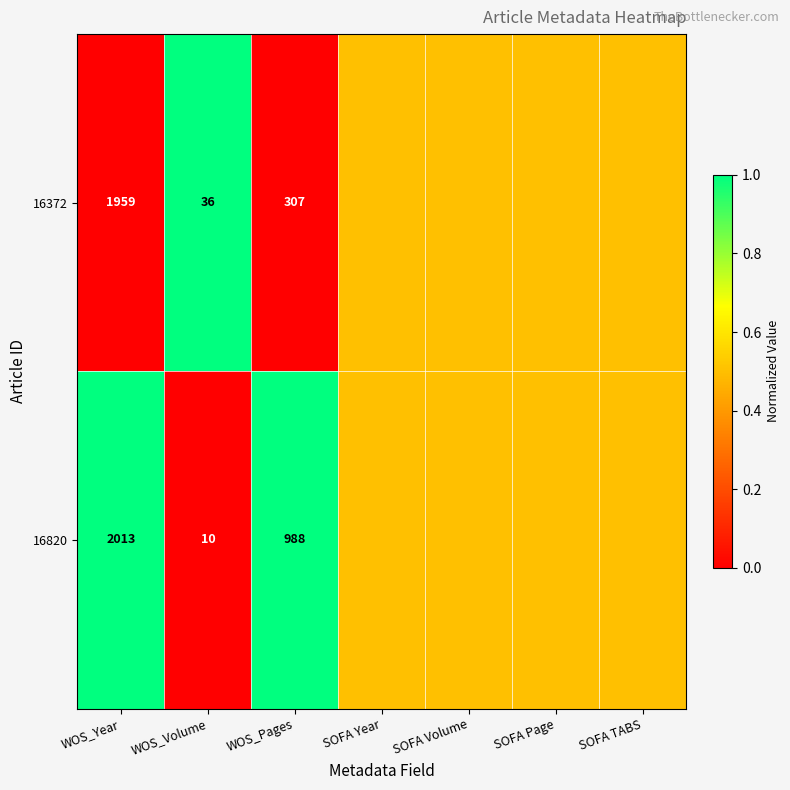

What is the sum of the 16820 values at WOS_Volume and WOS_Pages?

998.0